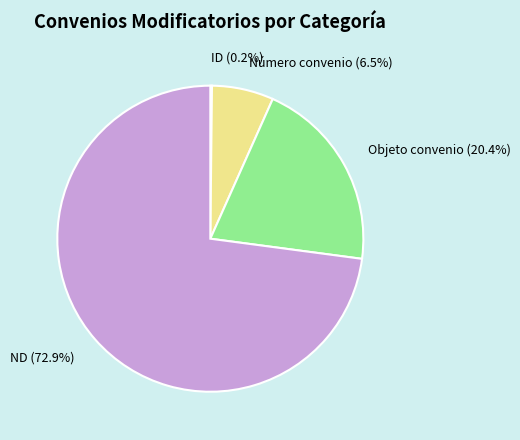

To the nearest percent, what is the average slice percentage?

25%